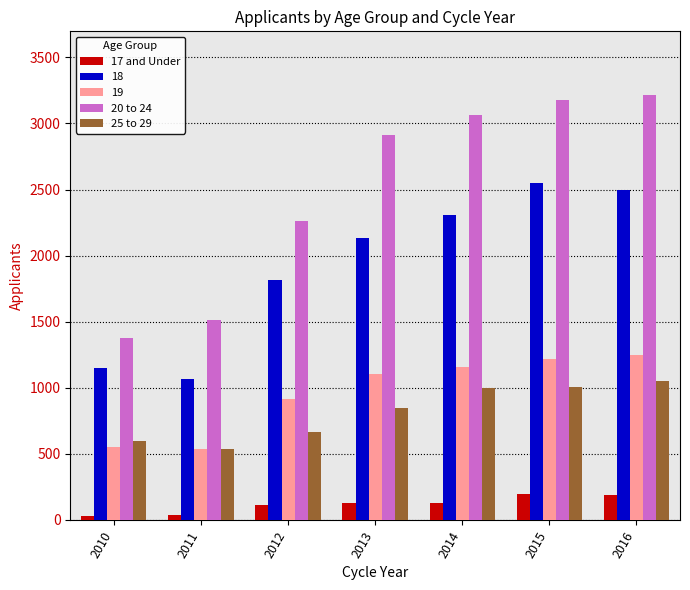

Is the value of 20 to 24 at 2011 greater than the value of 25 to 29 at 2014?

Yes